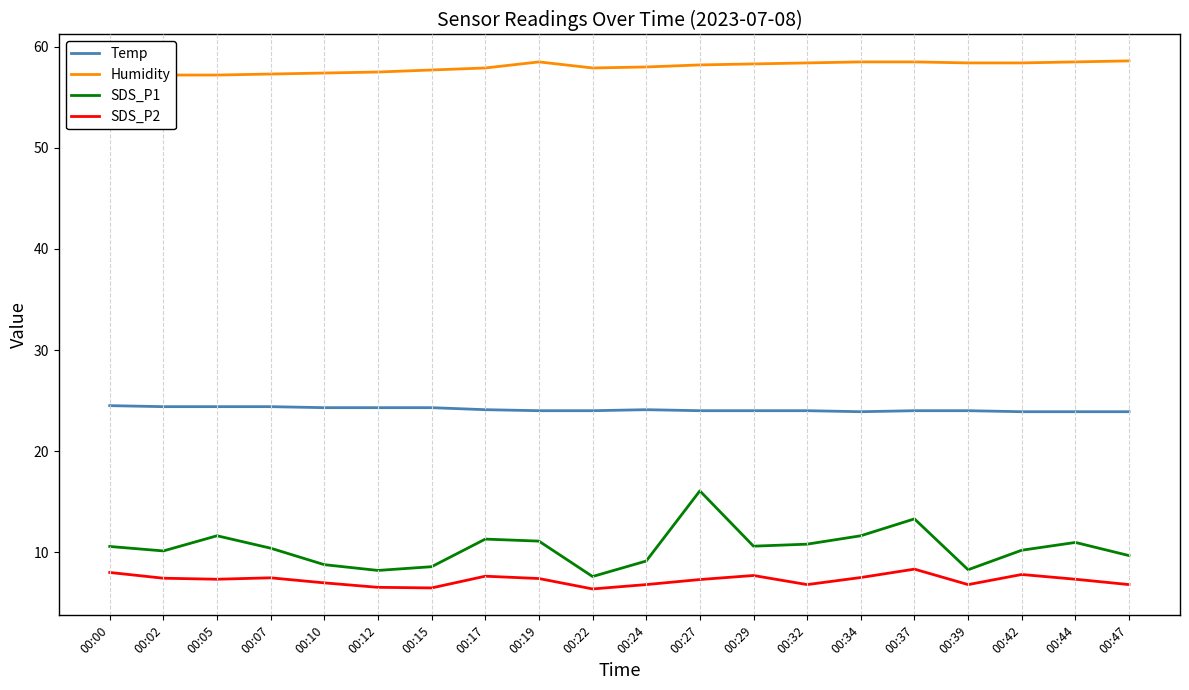

Is the value of SDS_P1 at 00:39 greater than the value of Temp at 00:17?

No